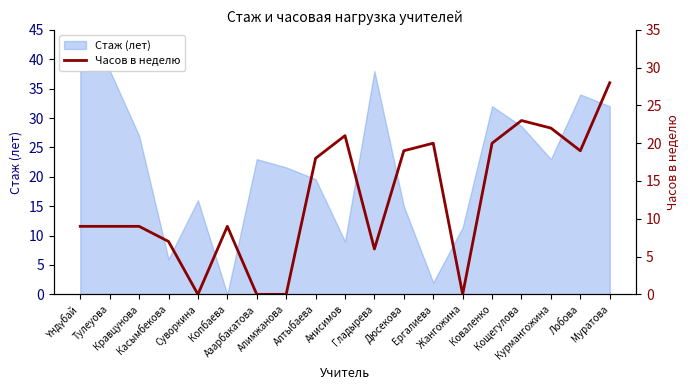

What is the change in value from Кравцунова to Дюсекова?

+10